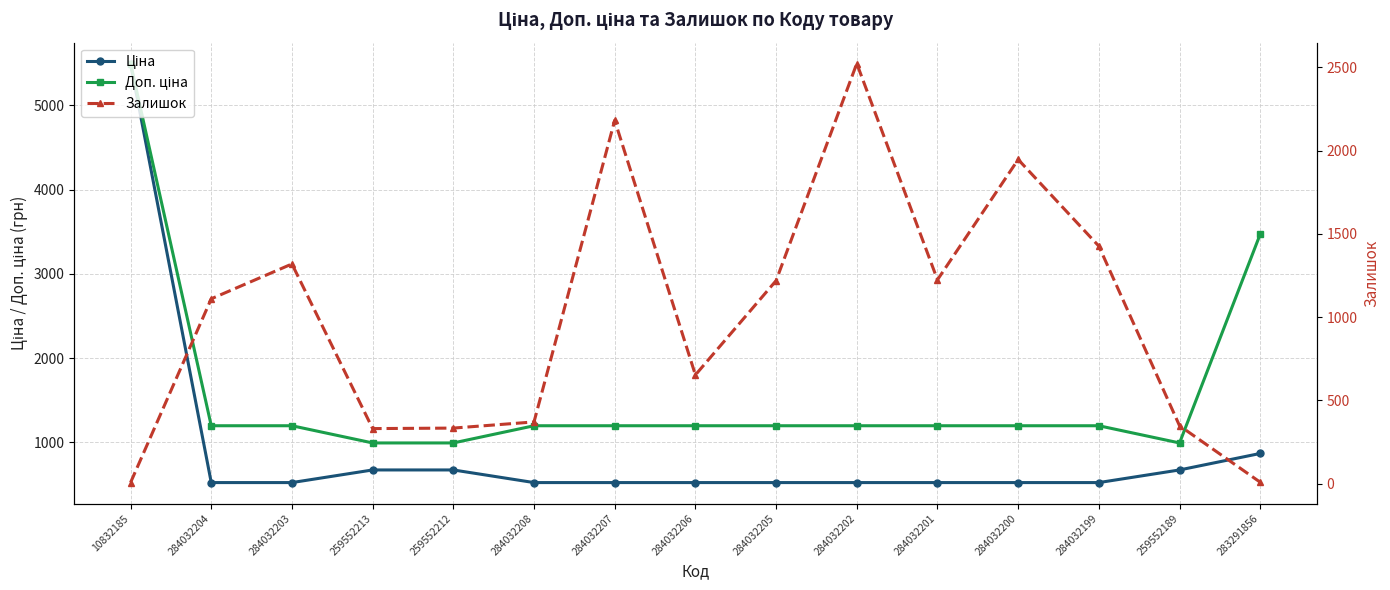

Reading left to right, extract all data points from this chart.

Ціна: 10832185=5497.3	284032204=522.2	284032203=522.2	259552213=672.1	259552212=672.1	284032208=522.2	284032207=522.2	284032206=522.2	284032205=522.2	284032202=522.2	284032201=522.2	284032200=522.2	284032199=522.2	259552189=672.1	283291856=868.0
Доп. ціна: 10832185=5497.3	284032204=1197.0	284032203=1197.0	259552213=992.7	259552212=992.7	284032208=1197.0	284032207=1197.0	284032206=1197.0	284032205=1197.0	284032202=1197.0	284032201=1197.0	284032200=1197.0	284032199=1197.0	259552189=992.7	283291856=3472.1
Залишок: 10832185=7.0	284032204=1110.0	284032203=1319.0	259552213=331.0	259552212=334.0	284032208=371.0	284032207=2181.0	284032206=653.0	284032205=1219.0	284032202=2522.0	284032201=1224.0	284032200=1946.0	284032199=1426.0	259552189=348.0	283291856=9.0